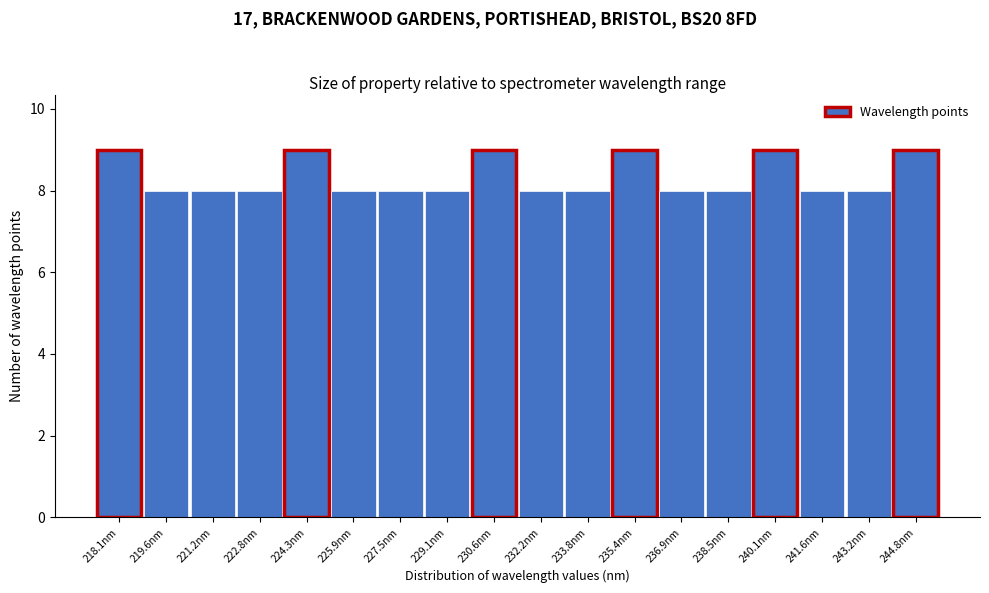

Reading left to right, extract all data points from this chart.

218.1nm=9	219.6nm=8	221.2nm=8	222.8nm=8	224.3nm=9	225.9nm=8	227.5nm=8	229.1nm=8	230.6nm=9	232.2nm=8	233.8nm=8	235.4nm=9	236.9nm=8	238.5nm=8	240.1nm=9	241.6nm=8	243.2nm=8	244.8nm=9